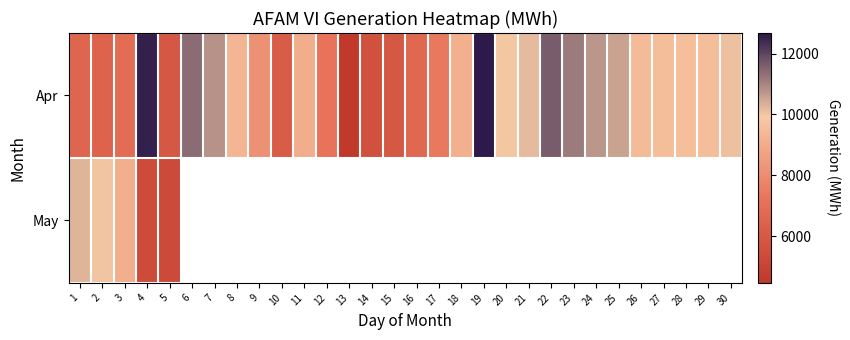

Read the Apr value at 22.

11643.6